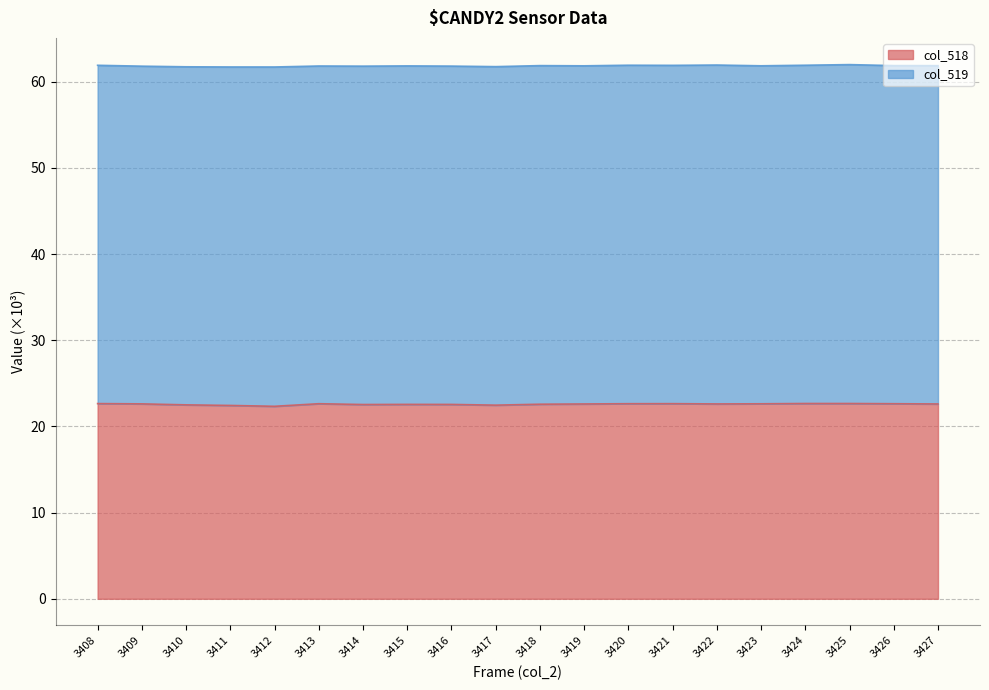

Does the chart display data point markers on the line(s)?

No